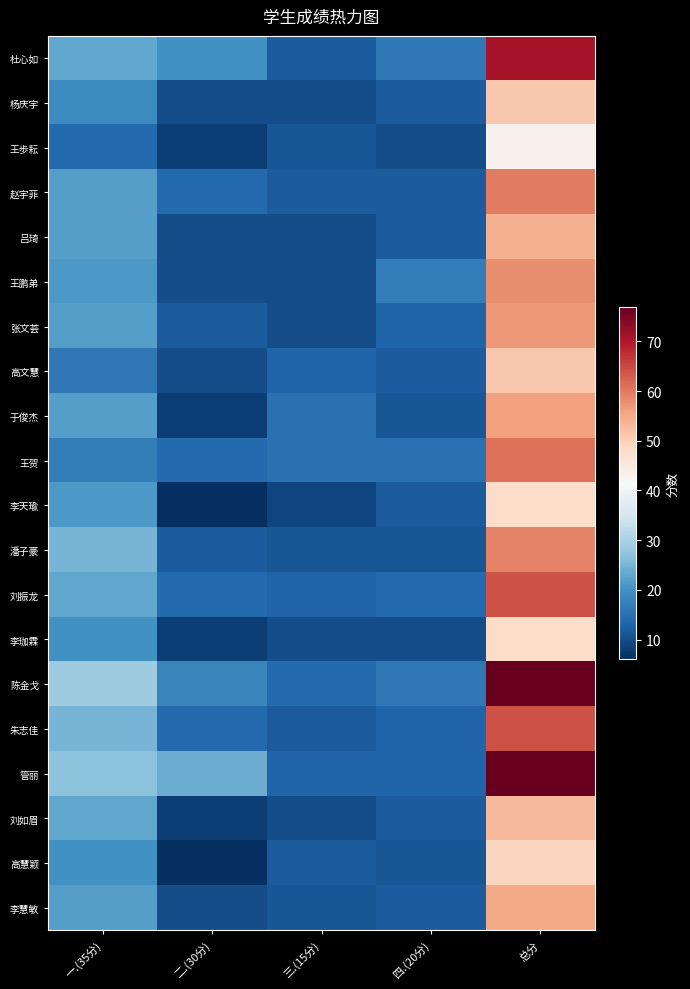

Count the number of categories in the chart.

5